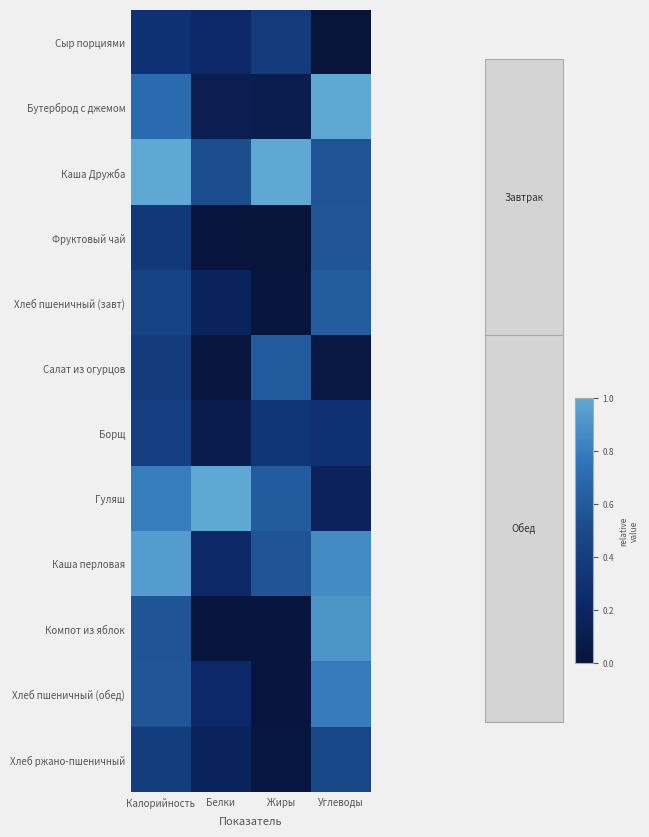

Which series changed the most between Белки and Жиры?

Салат из огурцов